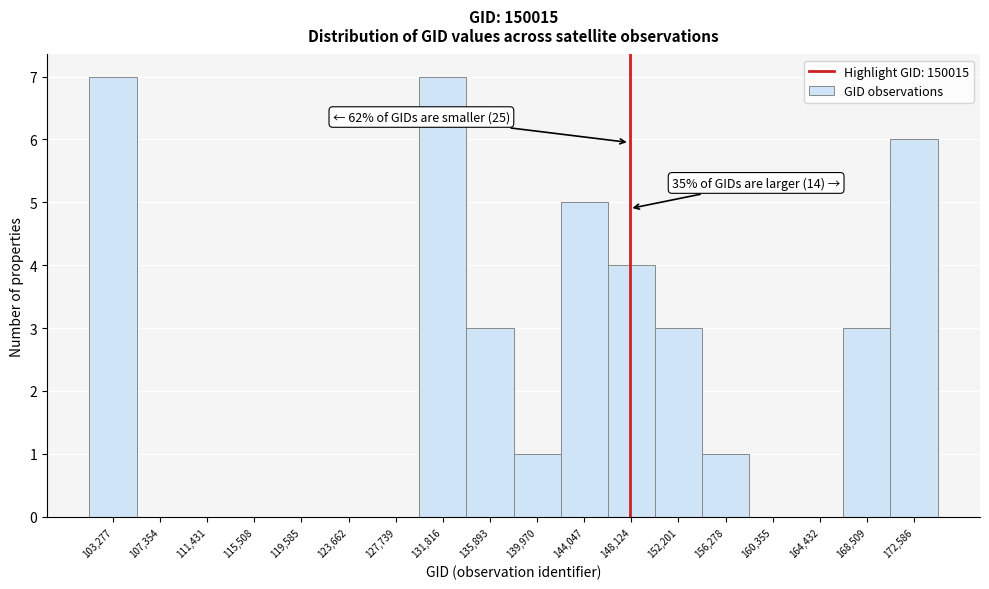

Reading left to right, what are all the values shown in this chart?

103,277=7	107,354=0	111,431=0	115,508=0	119,585=0	123,662=0	127,739=0	131,816=7	135,893=3	139,970=1	144,047=5	148,124=4	152,201=3	156,278=1	160,355=0	164,432=0	168,509=3	172,586=6